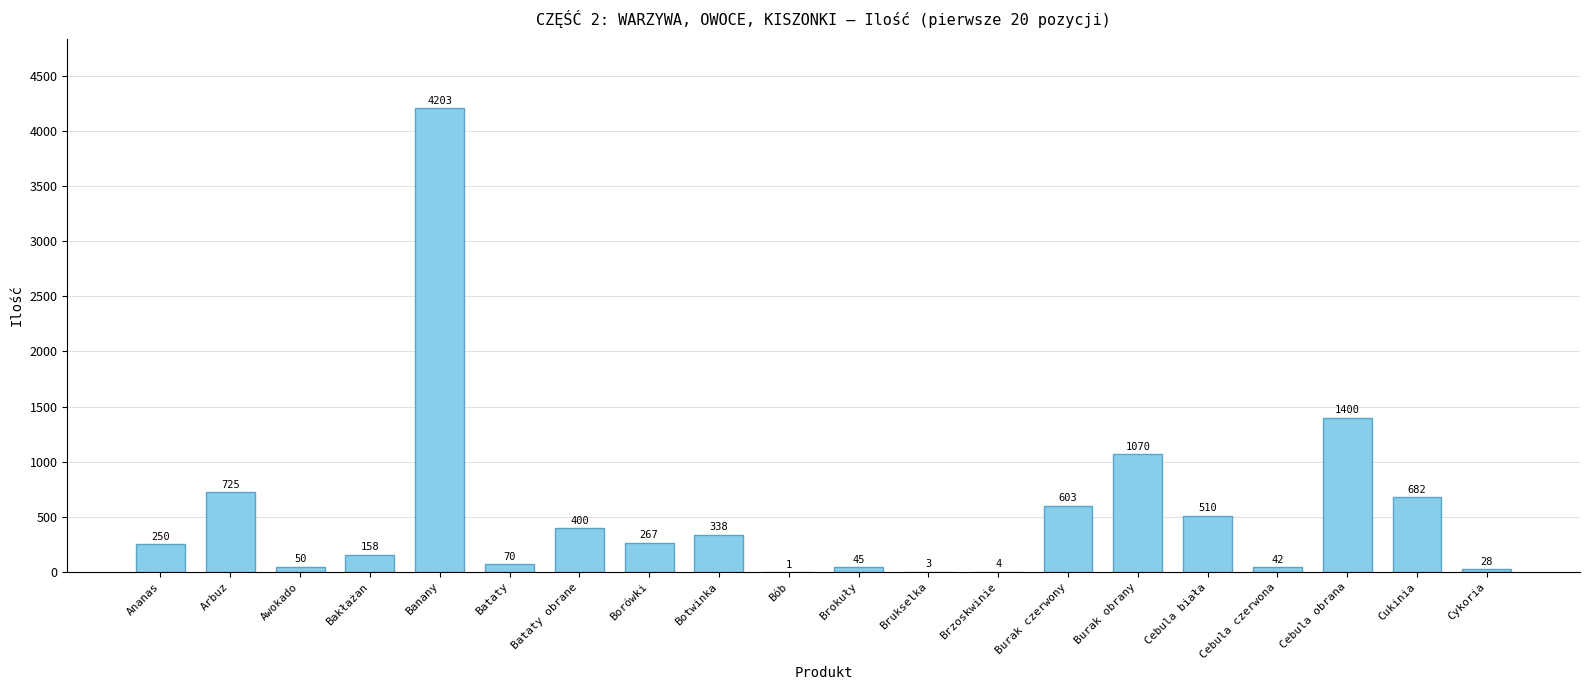

Does the chart contain stacked bars?

No